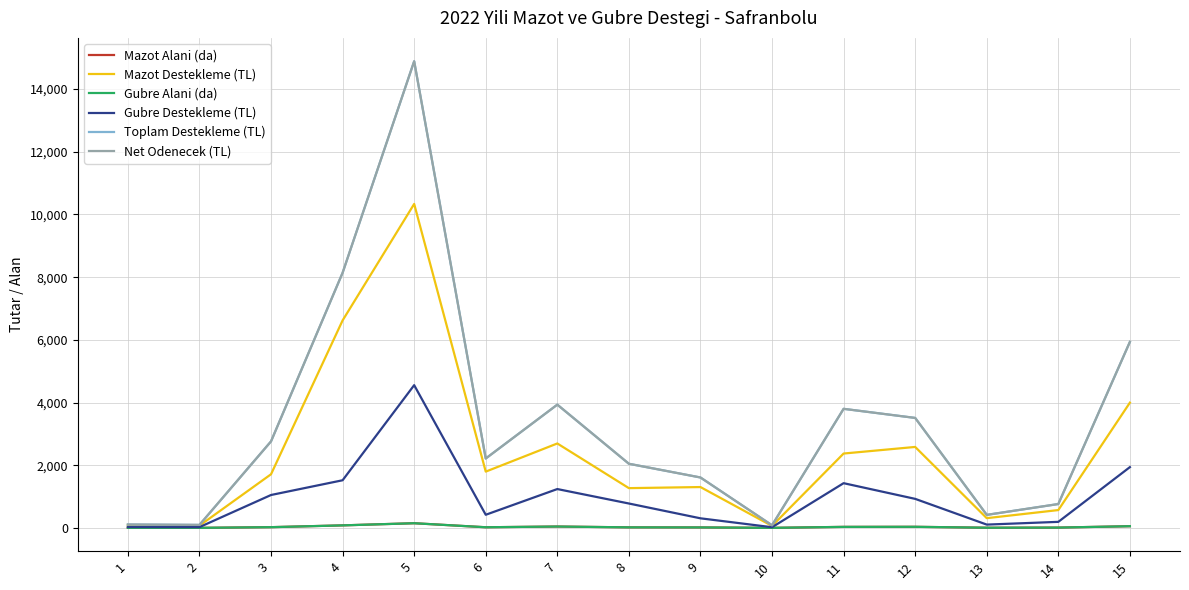

Is this an area chart (filled region under the line)?

No